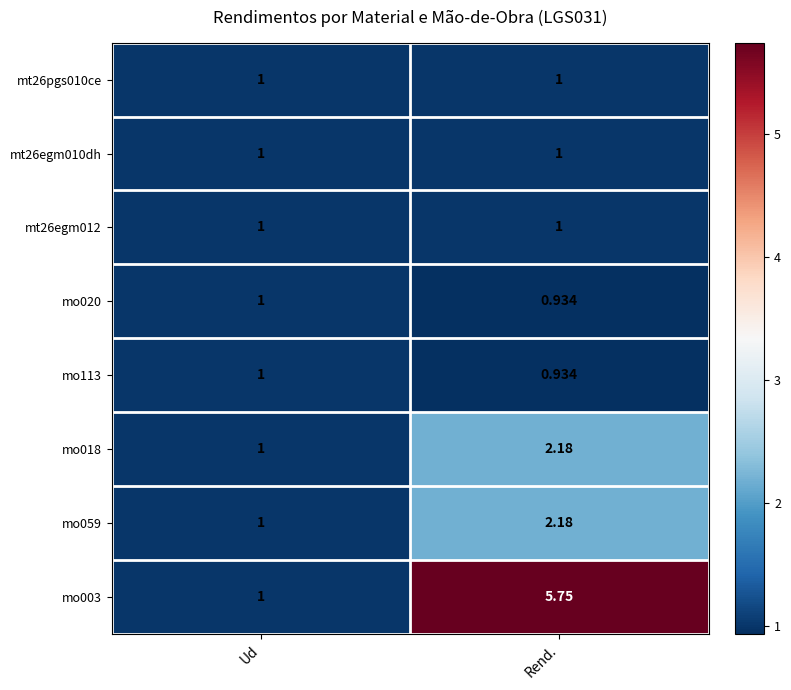

Which category has the highest value across all series?

Rend.